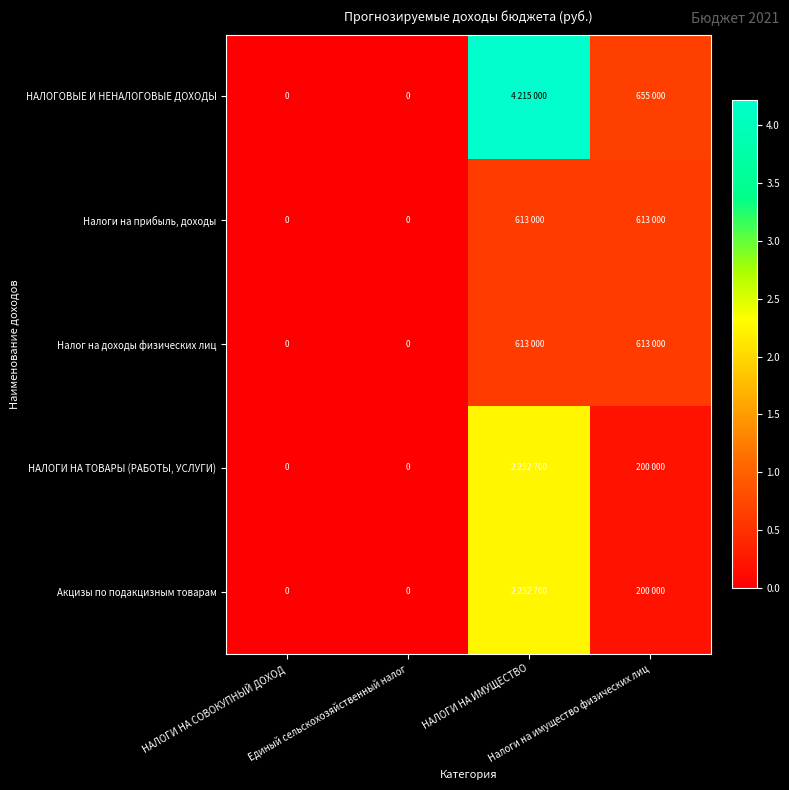

The value of Налоги на прибыль, доходы at НАЛОГИ НА СОВОКУПНЫЙ ДОХОД is -423819. True or false?

False